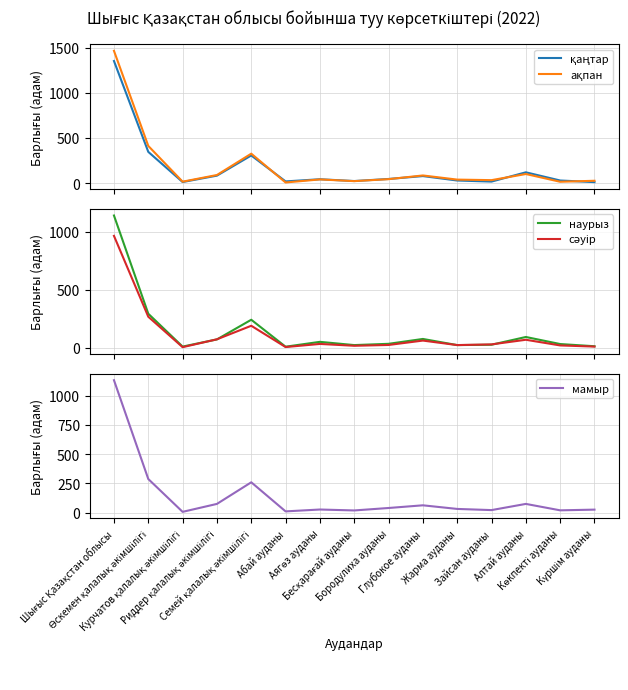

Count the number of categories in the chart.

15